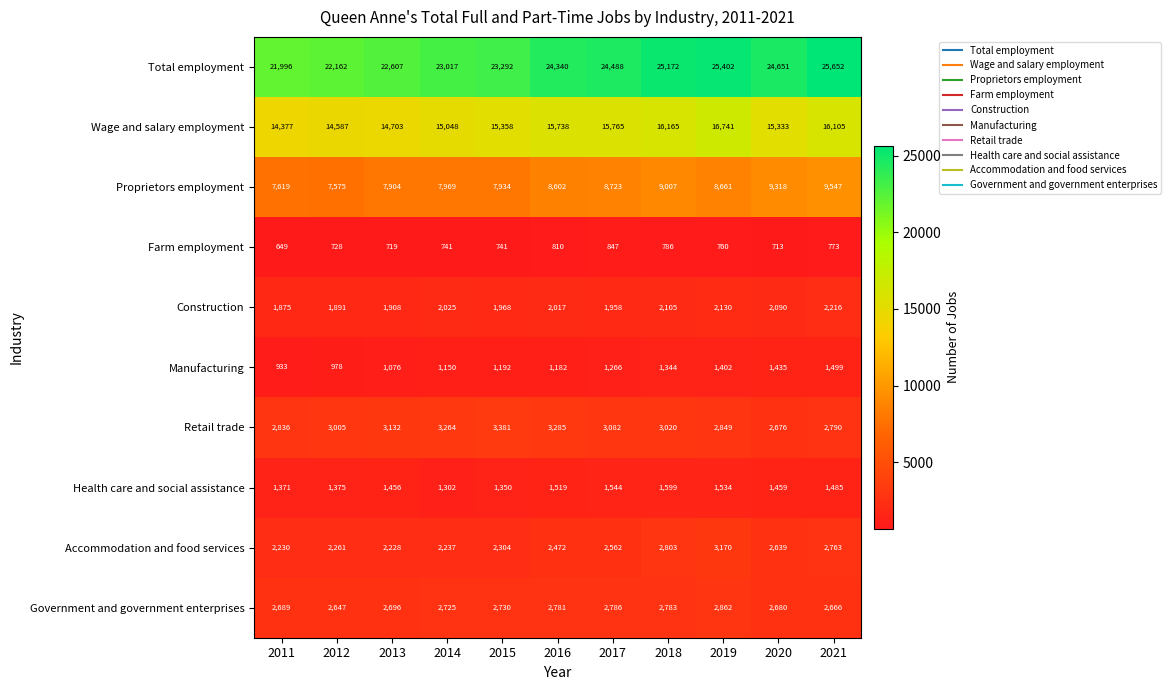

What is the maximum value shown in the chart?

25652